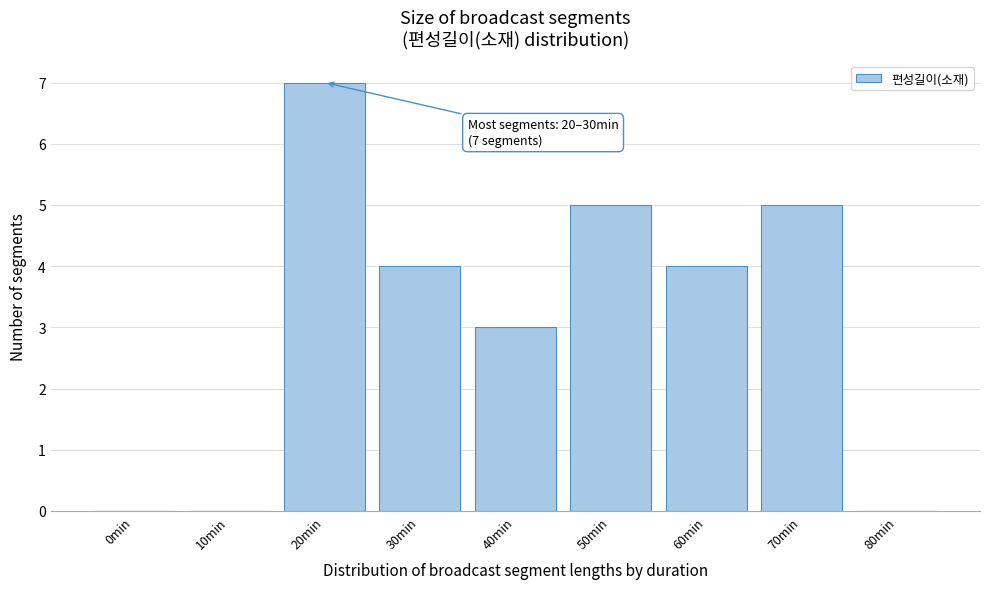

Reading right to left, extract all data points from this chart.

80min=0	70min=5	60min=4	50min=5	40min=3	30min=4	20min=7	10min=0	0min=0